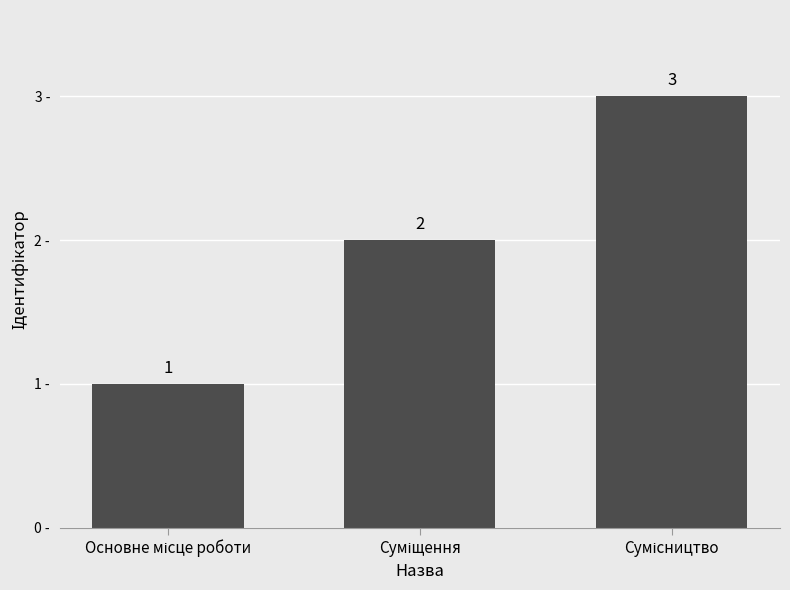

What is the maximum value shown in the chart?

3